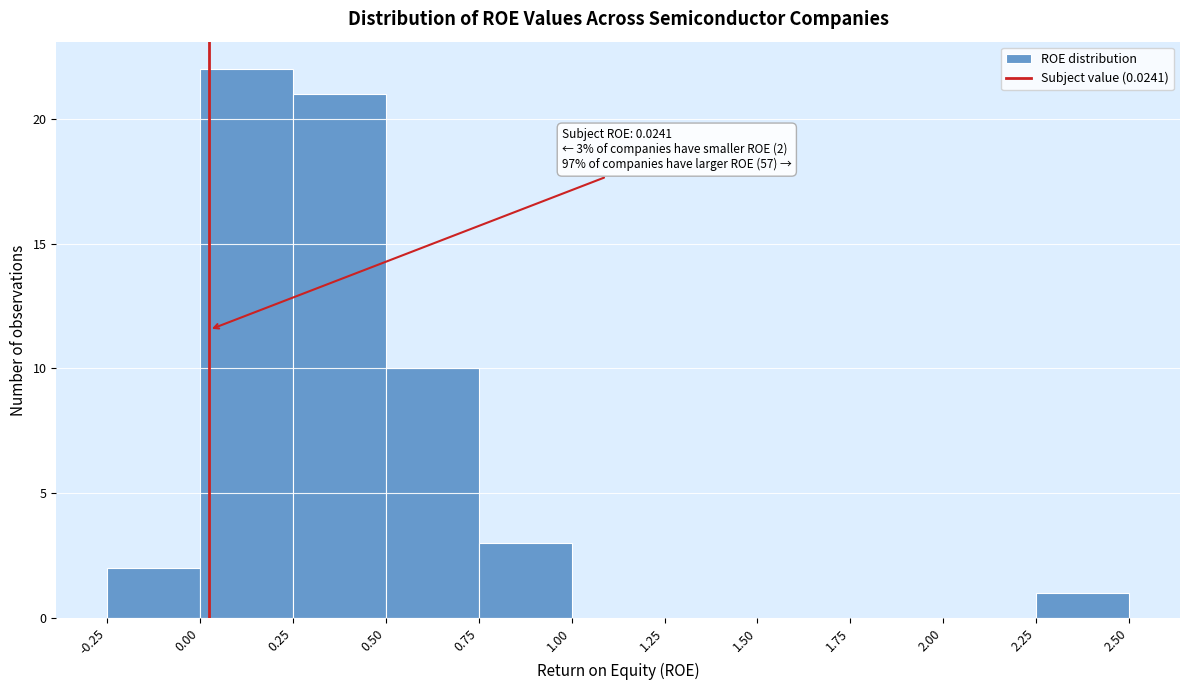

Over which range of the x-axis is the bar tallest?

0.00 to 0.25